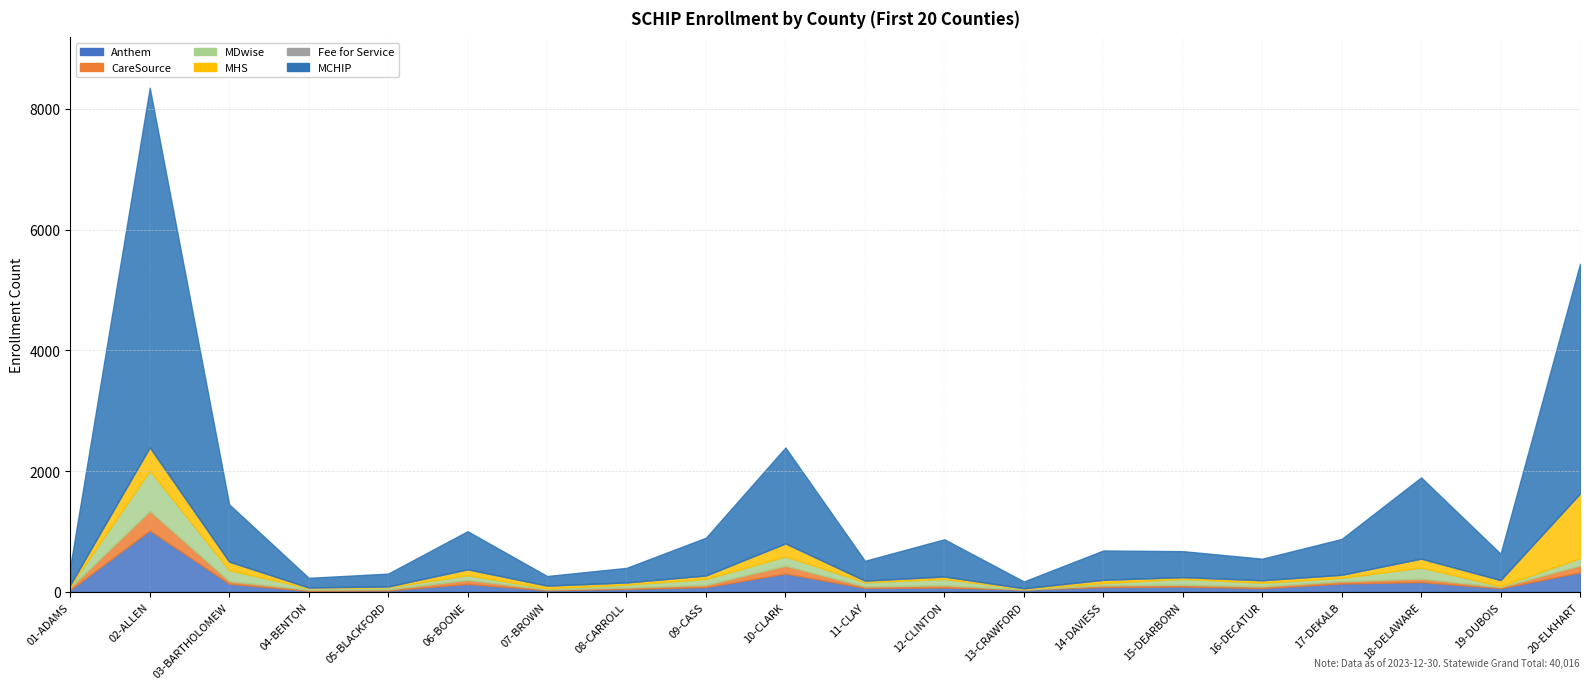

Reading left to right, list all the values displayed in this chart.

Anthem: 01-ADAMS=35	02-ALLEN=1016	03-BARTHOLOMEW=135	04-BENTON=18	05-BLACKFORD=25	06-BOONE=132	07-BROWN=28	08-CARROLL=49	09-CASS=79	10-CLARK=303	11-CLAY=66	12-CLINTON=72	13-CRAWFORD=37	14-DAVIESS=80	15-DEARBORN=89	16-DECATUR=62	17-DEKALB=138	18-DELAWARE=162	19-DUBOIS=60	20-ELKHART=322
CareSource: 01-ADAMS=38	02-ALLEN=324	03-BARTHOLOMEW=42	04-BENTON=18	05-BLACKFORD=18	06-BOONE=65	07-BROWN=13	08-CARROLL=23	09-CASS=37	10-CLARK=129	11-CLAY=24	12-CLINTON=37	13-CRAWFORD=2	14-DAVIESS=28	15-DEARBORN=30	16-DECATUR=30	17-DEKALB=37	18-DELAWARE=56	19-DUBOIS=20	20-ELKHART=115
MDwise: 01-ADAMS=18	02-ALLEN=668	03-BARTHOLOMEW=181	04-BENTON=26	05-BLACKFORD=32	06-BOONE=78	07-BROWN=17	08-CARROLL=48	09-CASS=97	10-CLARK=154	11-CLAY=70	12-CLINTON=105	13-CRAWFORD=10	14-DAVIESS=38	15-DEARBORN=97	16-DECATUR=58	17-DEKALB=57	18-DELAWARE=184	19-DUBOIS=14	20-ELKHART=120
MHS: 01-ADAMS=28	02-ALLEN=380	03-BARTHOLOMEW=142	04-BENTON=12	05-BLACKFORD=15	06-BOONE=98	07-BROWN=46	08-CARROLL=36	09-CASS=58	10-CLARK=214	11-CLAY=26	12-CLINTON=41	13-CRAWFORD=11	14-DAVIESS=53	15-DEARBORN=27	16-DECATUR=42	17-DEKALB=51	18-DELAWARE=148	19-DUBOIS=102	20-ELKHART=1072
Fee for Service: 01-ADAMS=0	02-ALLEN=9	03-BARTHOLOMEW=1	04-BENTON=0	05-BLACKFORD=0	06-BOONE=2	07-BROWN=0	08-CARROLL=0	09-CASS=1	10-CLARK=4	11-CLAY=1	12-CLINTON=0	13-CRAWFORD=0	14-DAVIESS=1	15-DEARBORN=2	16-DECATUR=1	17-DEKALB=0	18-DELAWARE=1	19-DUBOIS=0	20-ELKHART=1
MCHIP: 01-ADAMS=304	02-ALLEN=5950	03-BARTHOLOMEW=947	04-BENTON=158	05-BLACKFORD=212	06-BOONE=629	07-BROWN=158	08-CARROLL=241	09-CASS=625	10-CLARK=1586	11-CLAY=327	12-CLINTON=616	13-CRAWFORD=112	14-DAVIESS=485	15-DEARBORN=429	16-DECATUR=356	17-DEKALB=593	18-DELAWARE=1344	19-DUBOIS=435	20-ELKHART=3802